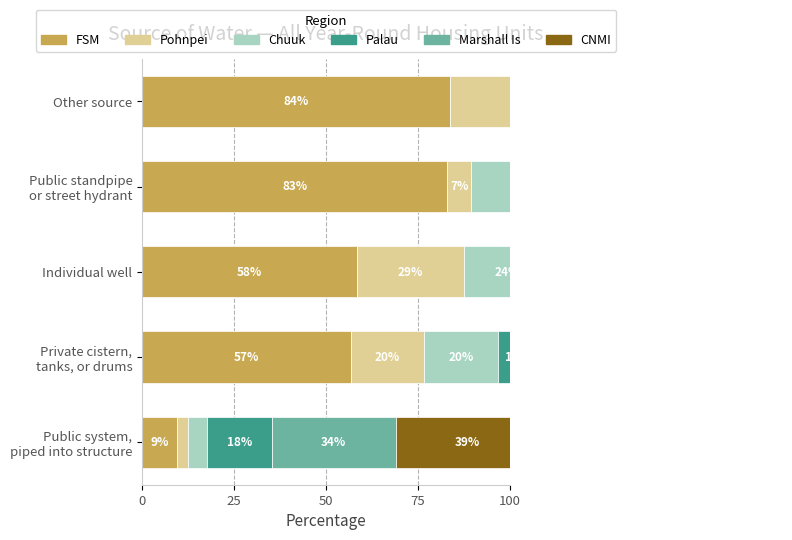

At Private cistern, tanks, or drums, list the series in order from smallest to largest.

CNMI, Palau, Pohnpei, Chuuk, Marshall Is, FSM